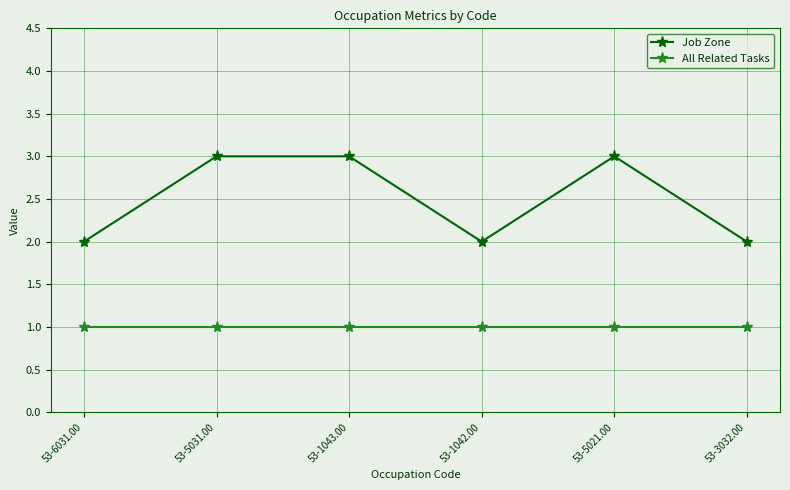

Reading right to left, what are all the values shown in this chart?

Job Zone: 2	3	2	3	3	2
All Related Tasks: 1	1	1	1	1	1